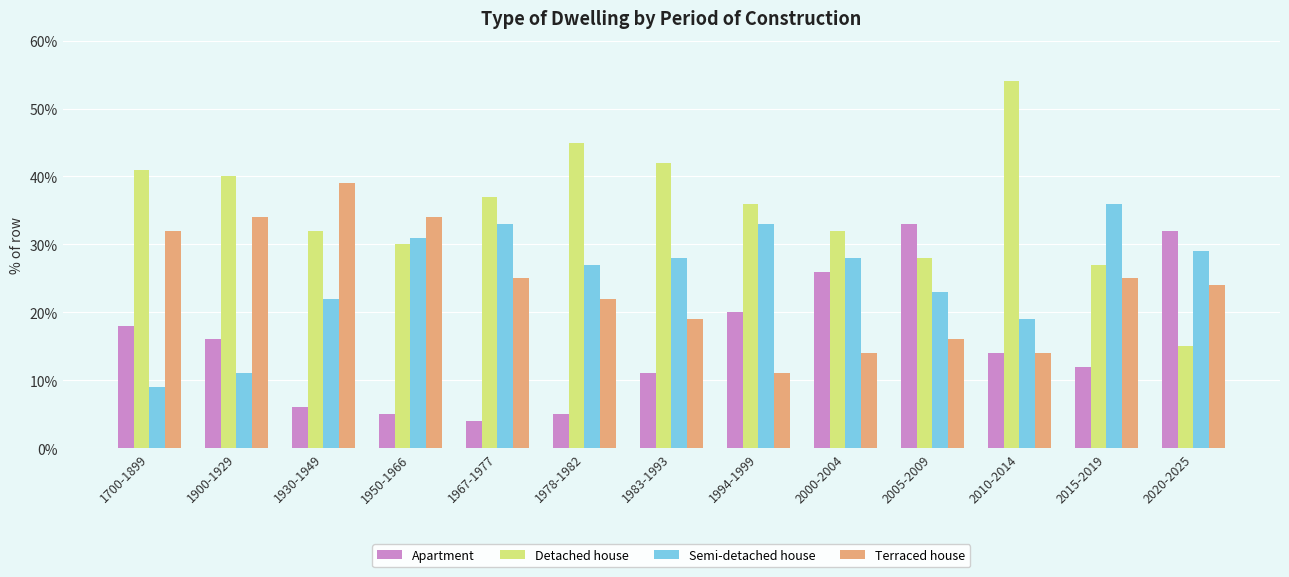

What is the label of the 6th bar from the left?

1978-1982